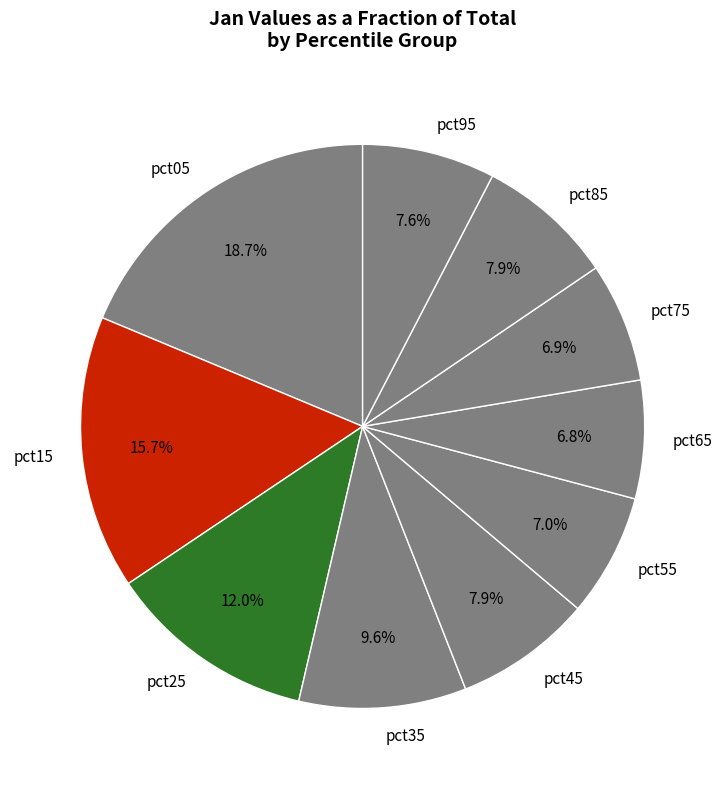

Which category has the biggest portion of the pie?

pct05